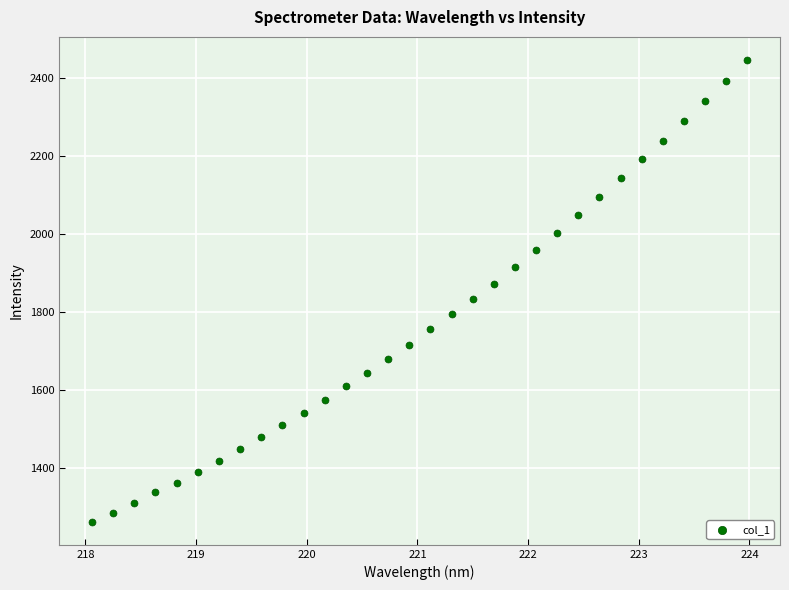

What is the range of Y values (max minus min)?

1184.1